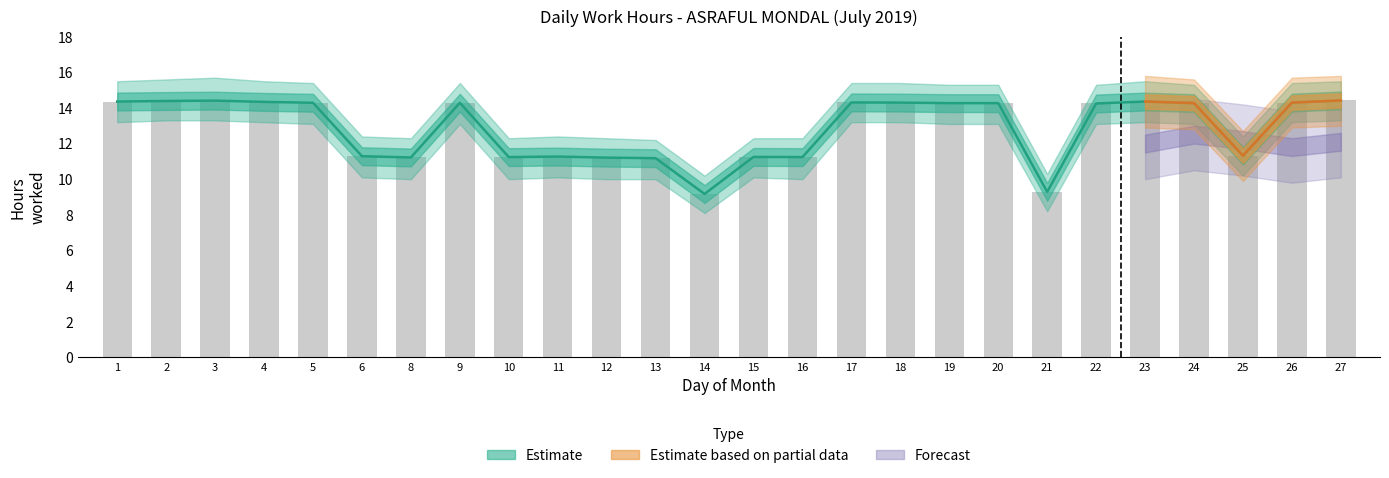

The value at 21 is 4.4. True or false?

False